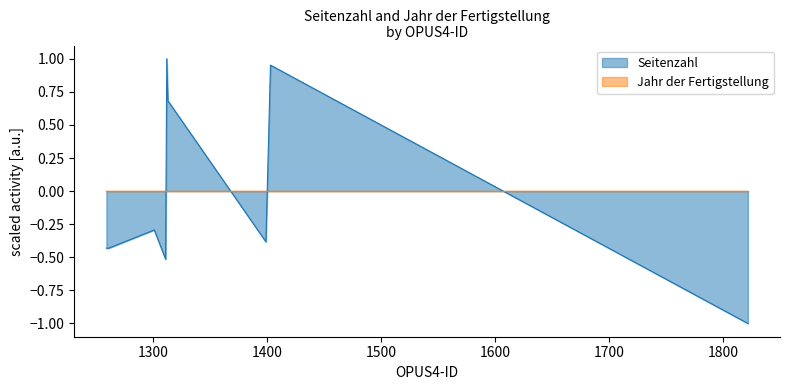

What is the change in value from 1311 to 1259?

+0.1